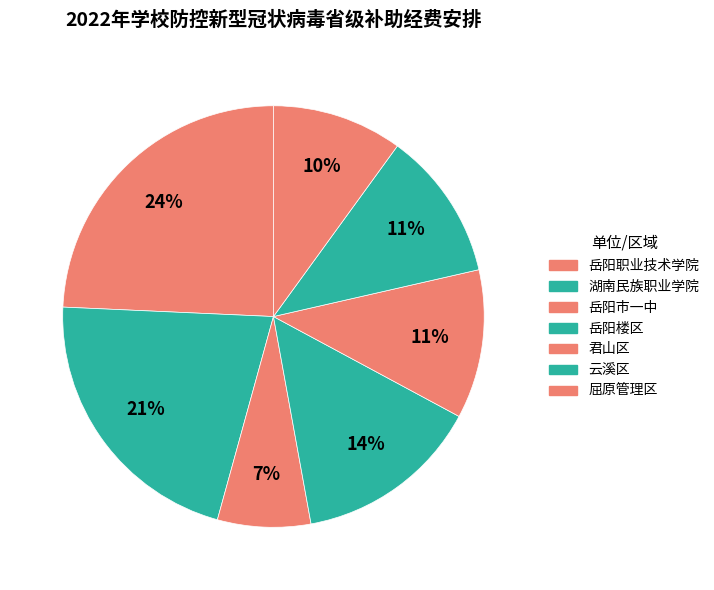

How many segments does this pie chart have?

7